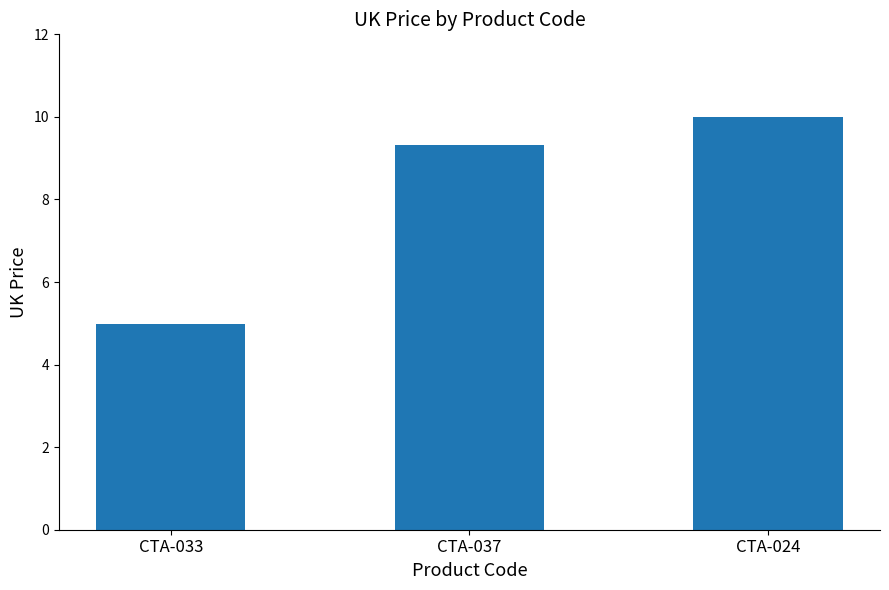

What is the label of the 3rd bar from the right?

CTA-033